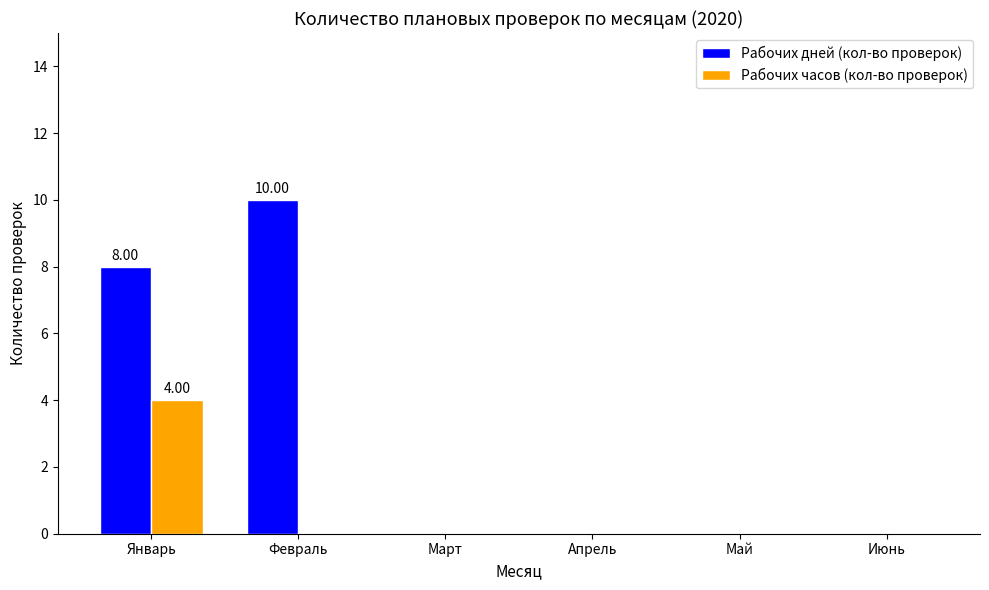

What is the sum of all Рабочих дней (кол-во проверок) values?

18